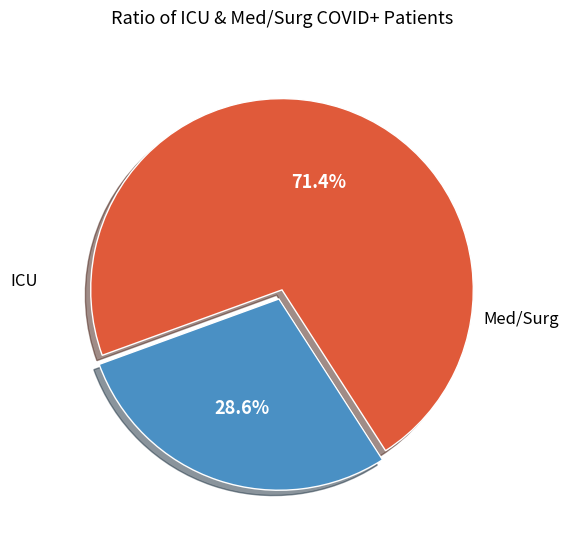

Is there any slice that represents more than half of the pie?

Yes